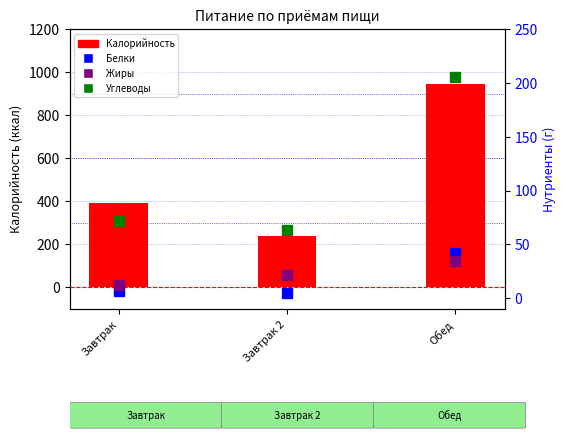

What is the difference between the Калорийность values at Завтрак and Завтрак 2?

156.0